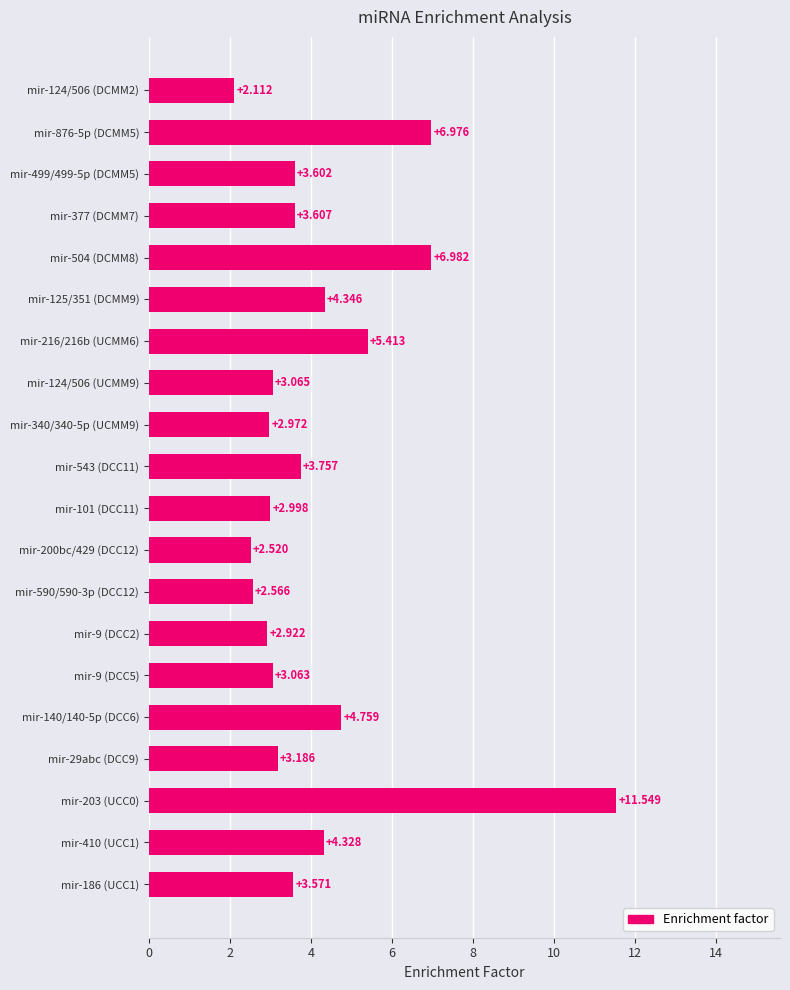

How many data points does each series have?

20